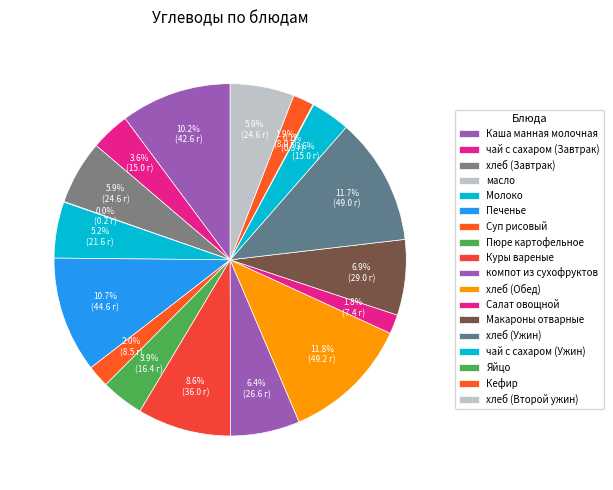

Count the number of slices in the pie.

18